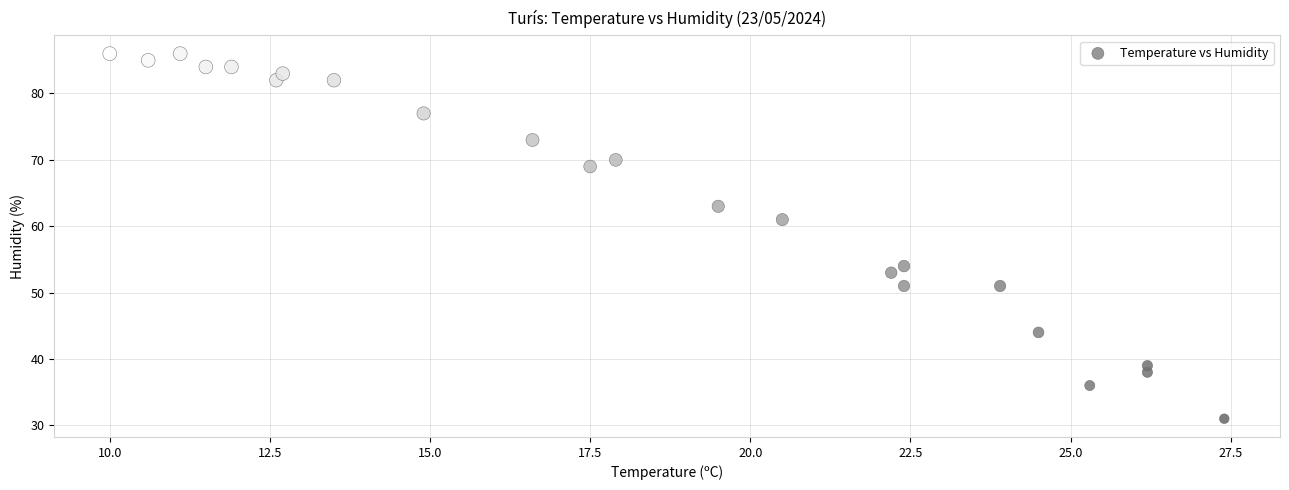

What is the range of Y values (max minus min)?

55